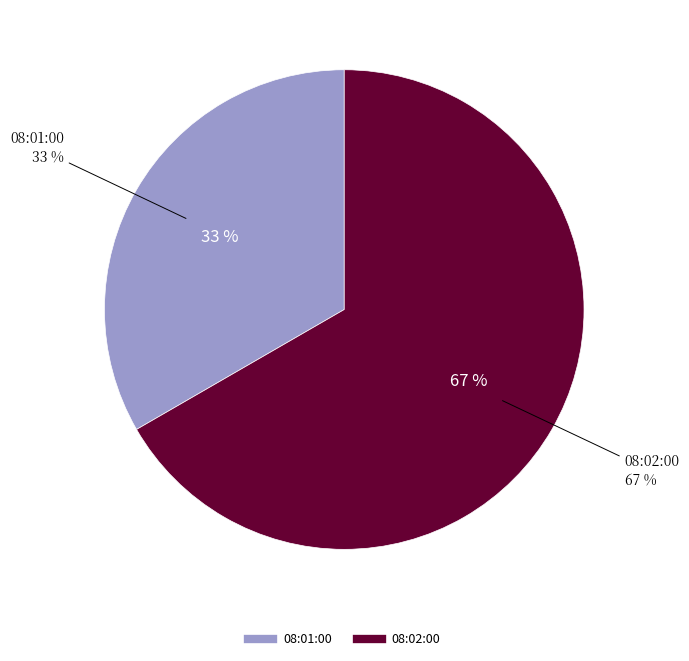

True or false: 08:02:00 accounts for 67% of the total.

True